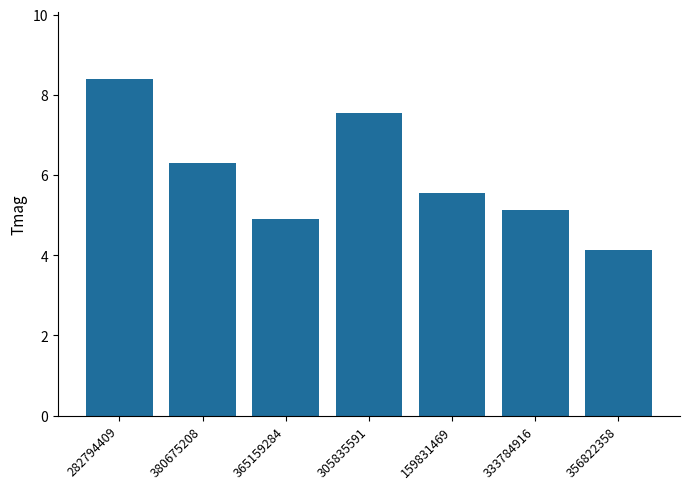

What is the label of the 5th bar from the right?

365159284